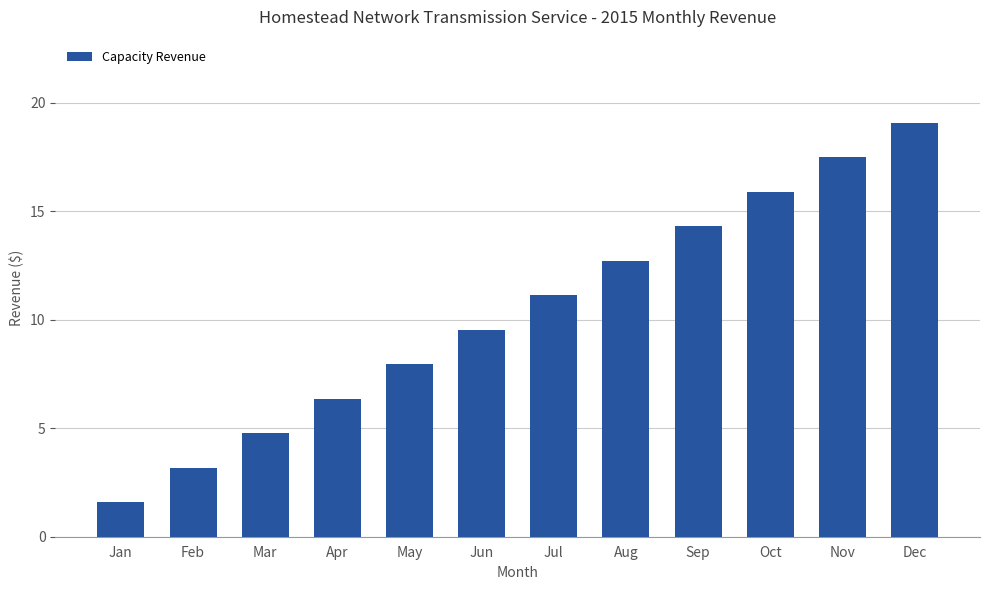

Which has a higher value, Aug or Oct?

Oct